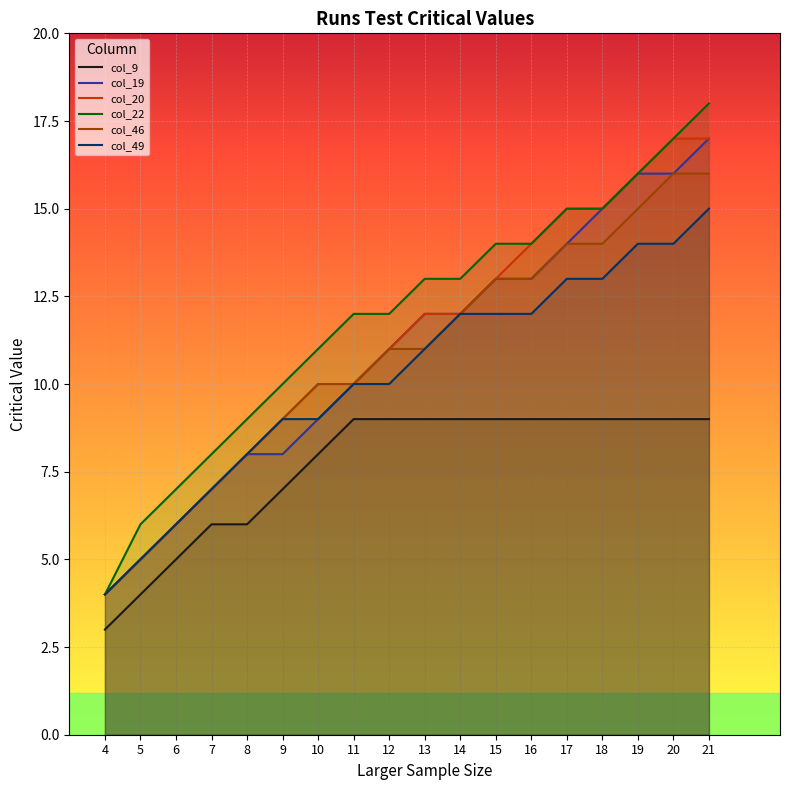

True or false: col_49 and col_9 cross at least once.

False